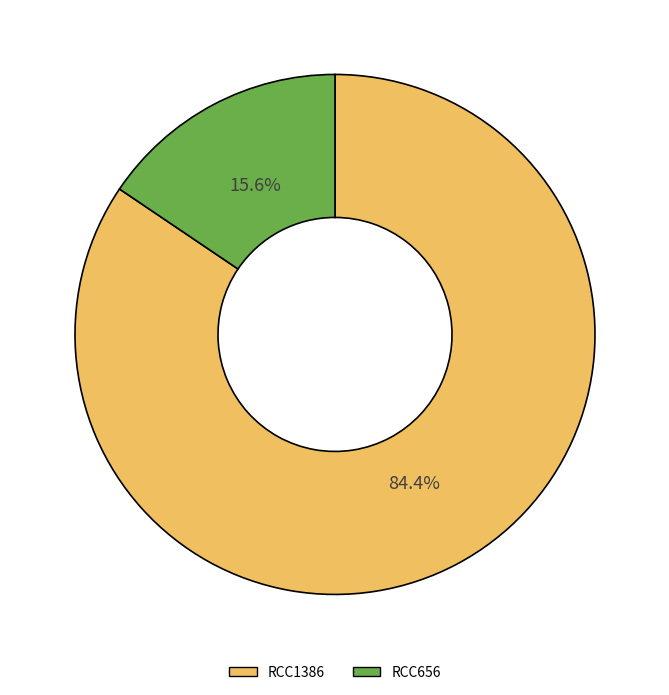

What portion of the pie excludes RCC656?

84.4%